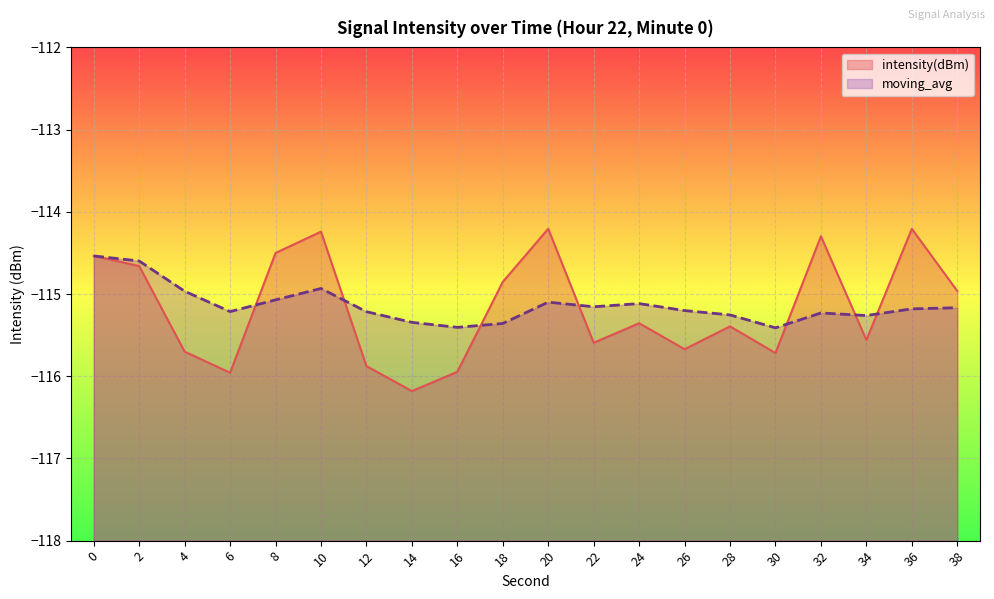

What is the difference between the highest and lowest values at 4?

0.7